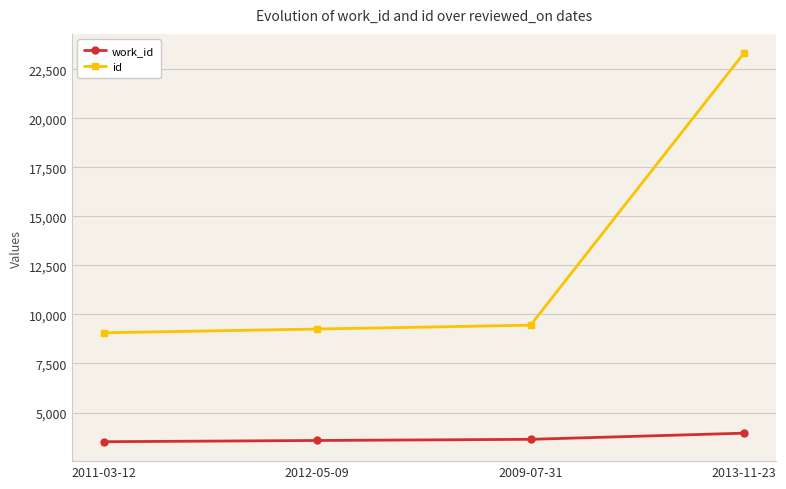

True or false: work_id and id cross at least once.

False